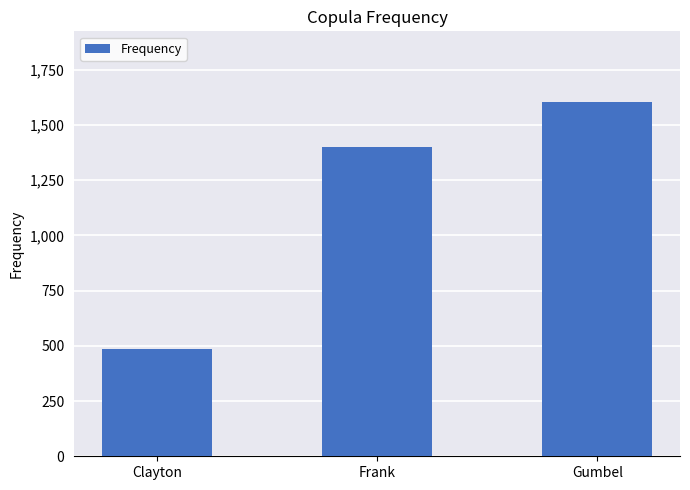

What is the label of the 2nd bar from the right?

Frank